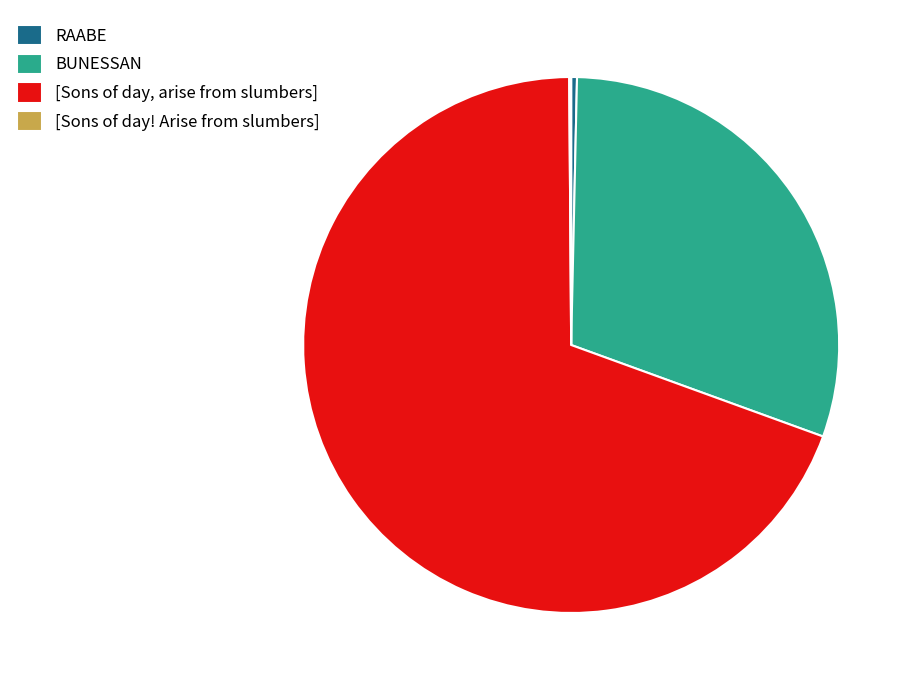

Which category accounts for the majority?

[Sons of day, arise from slumbers]